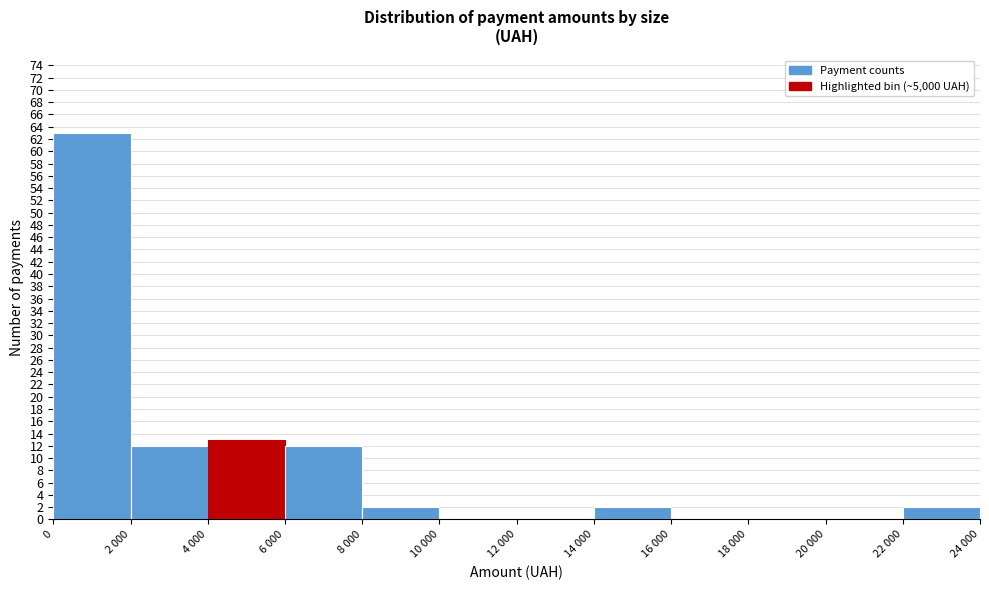

Reading left to right, extract all data points from this chart.

0=63	2 000=12	4 000=13	6 000=12	8 000=2	10 000=0	12 000=0	14 000=2	16 000=0	18 000=0	20 000=0	22 000=2